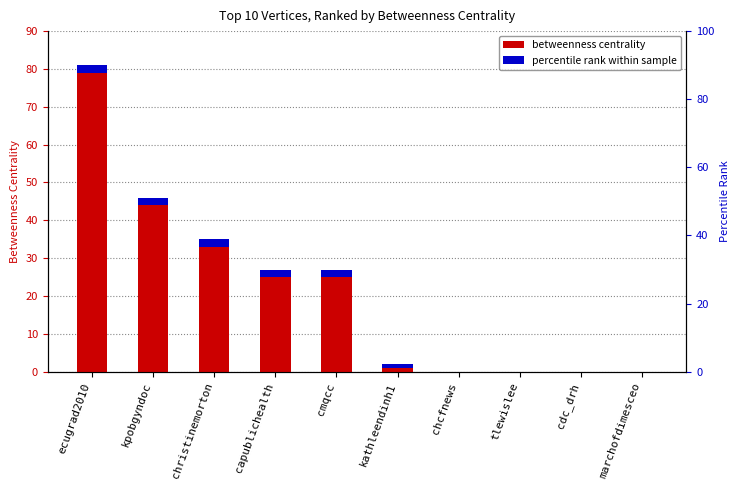

What is the maximum value shown in the chart?

81